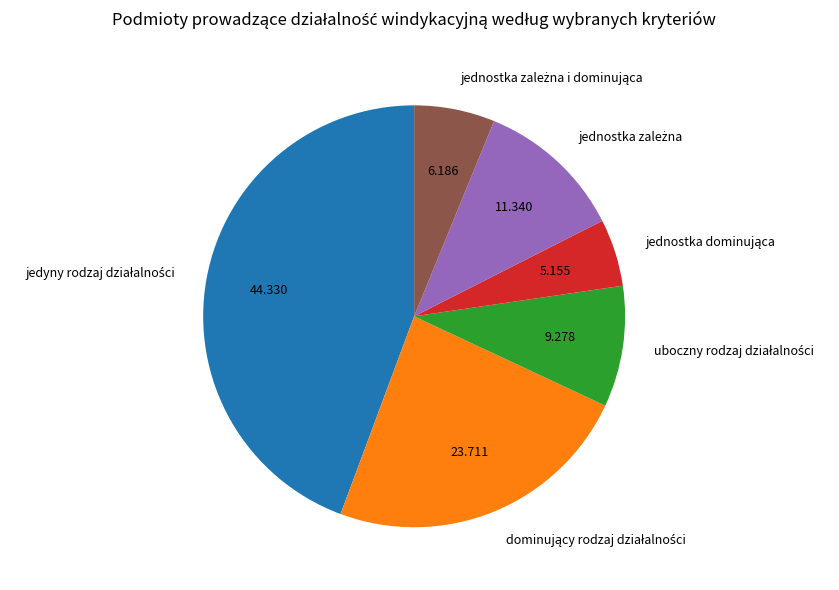

Count the number of slices in the pie.

6